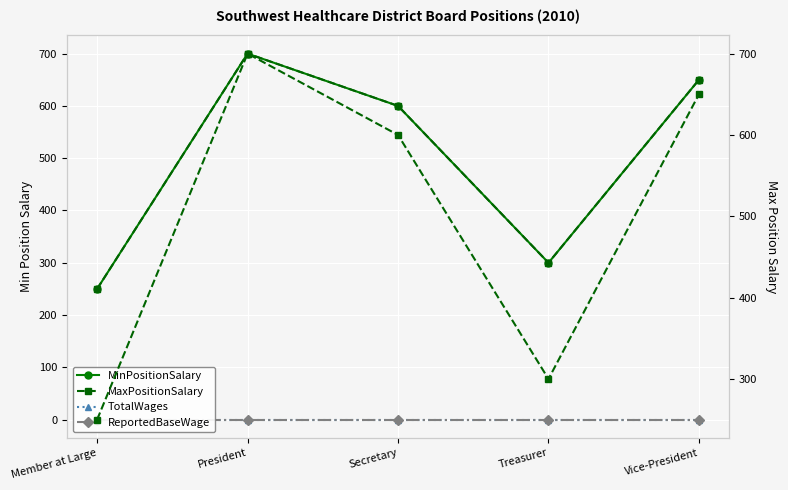

How many MaxPositionSalary values are between 300 and 650?

3